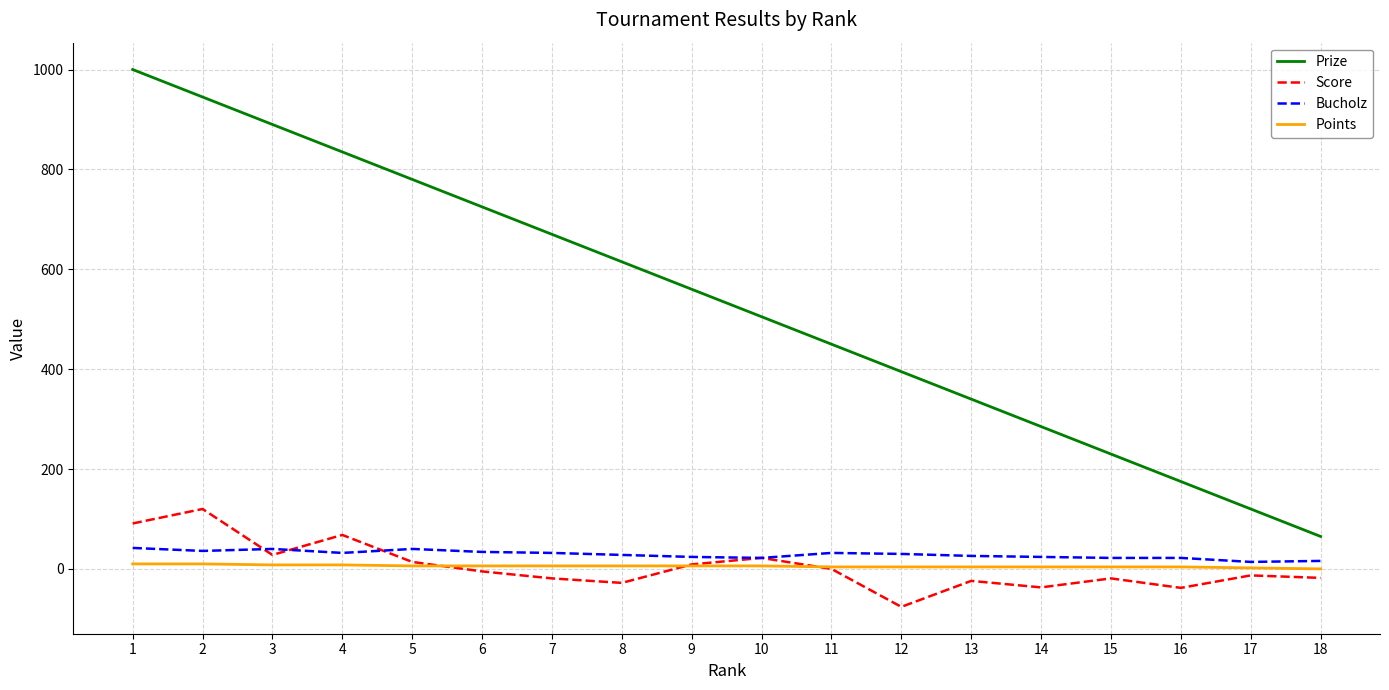

True or false: Points and Prize intersect in this chart.

False